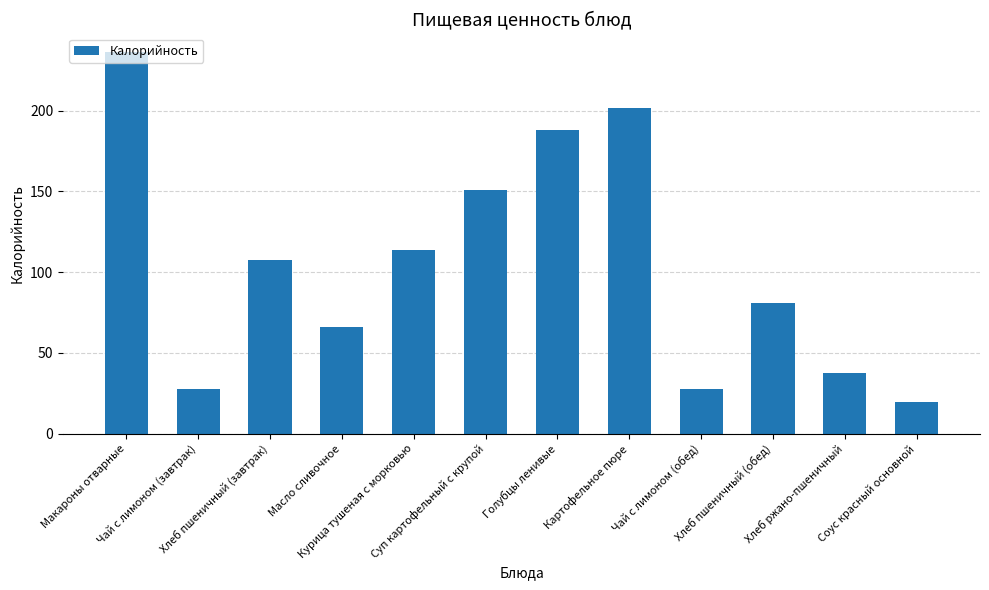

What is the value of the 9th bar from the left?

27.9